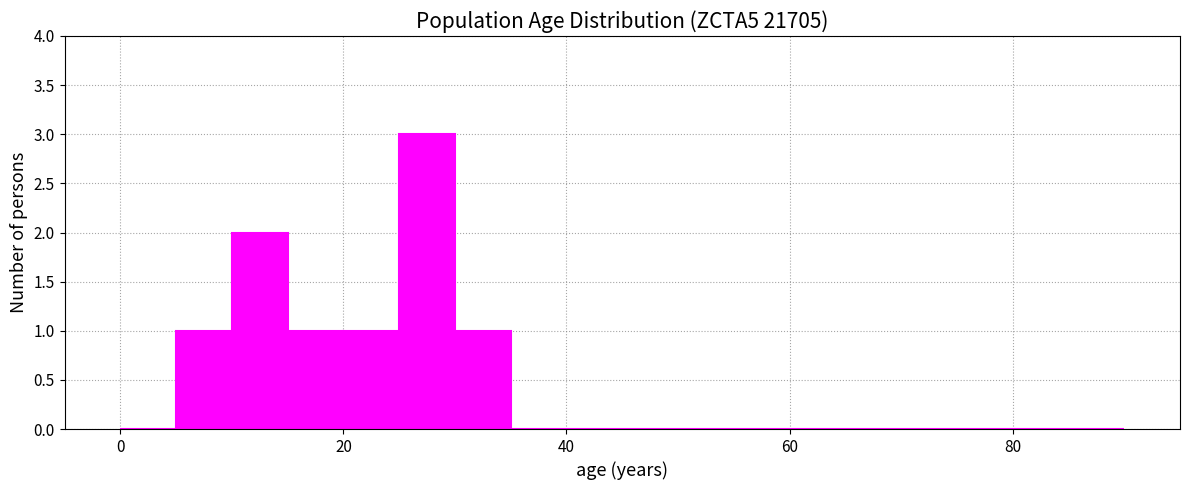

Around what value on the x-axis is the tallest bar? Give the approximate position of its centre, as read against the axis.

28